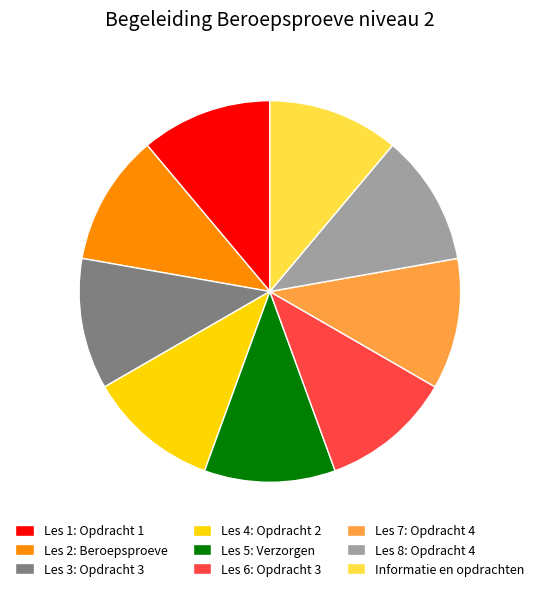

Does any single category account for the majority?

No